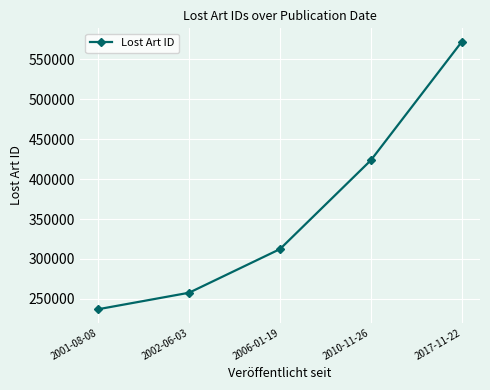

At which category does the chart reach its peak across all series?

2017-11-22